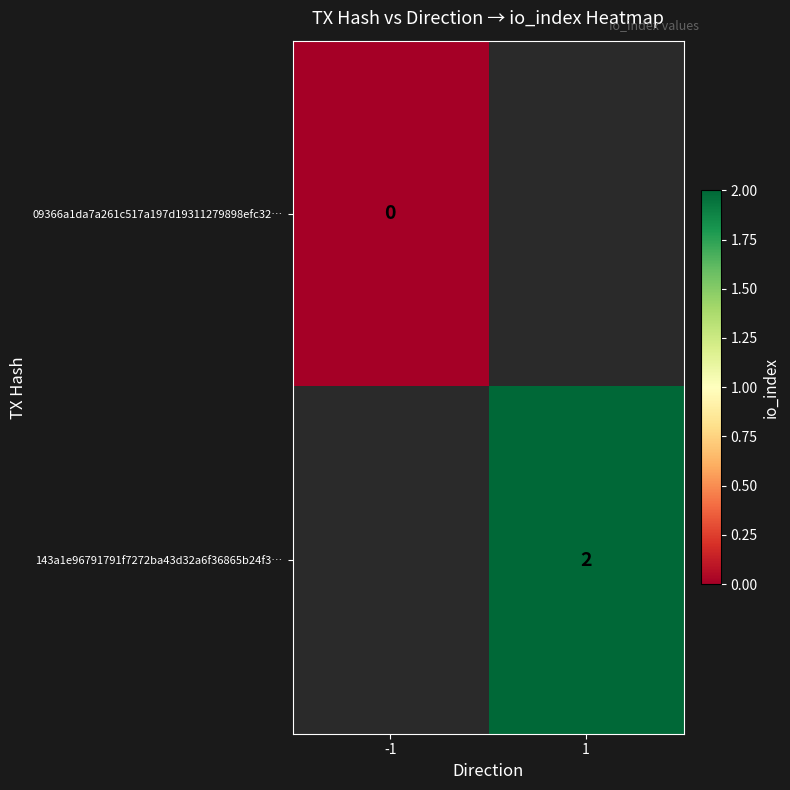

At how many categories does at least one series exceed 0?

1